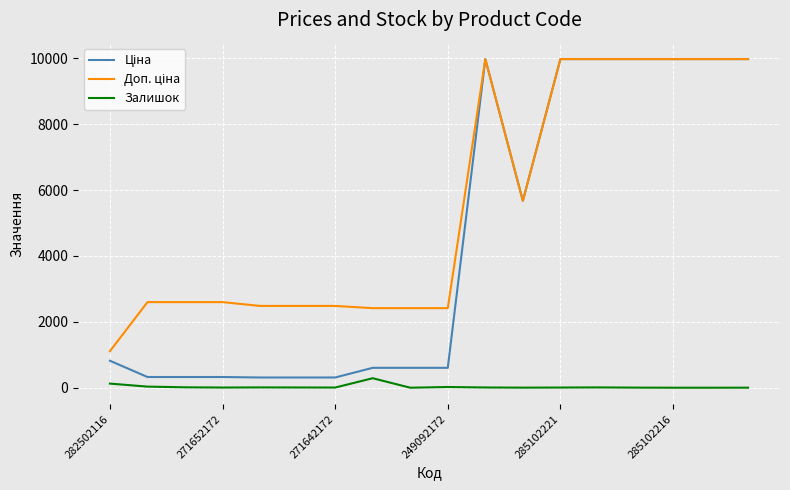

Count the number of categories in the chart.

18